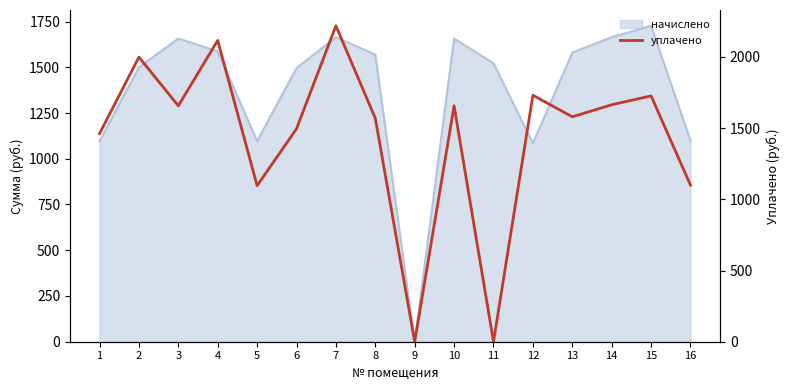

Reading left to right, what are all the values shown in this chart?

1461.5	1999.2	1657.0	2116.5	1096.1	1495.7	2219.2	1569.1	0.0	1657.0	0.0	1731.4	1580.0	1664.4	1726.7	1099.8